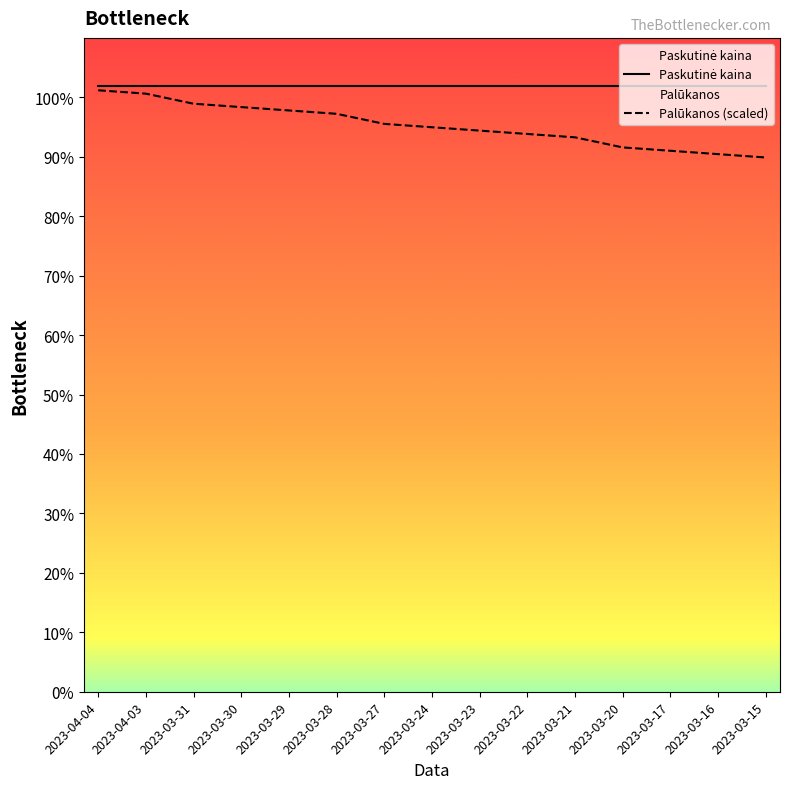

Between 2023-03-21 and 2023-03-31, which is larger?

2023-03-21